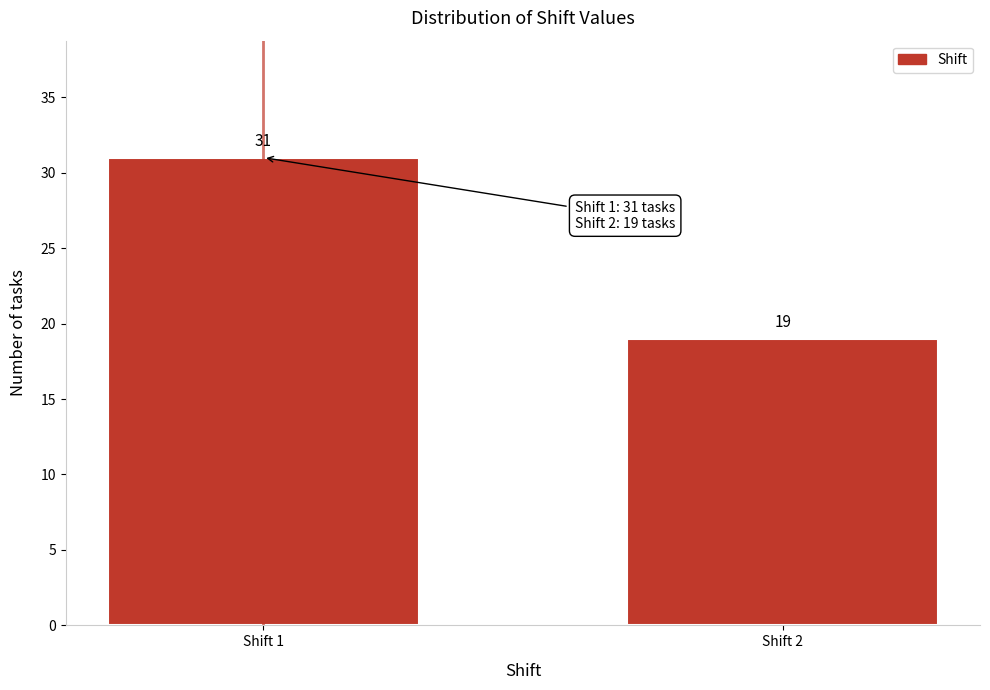

Reading right to left, what are all the values shown in this chart?

Shift 2=19	Shift 1=31